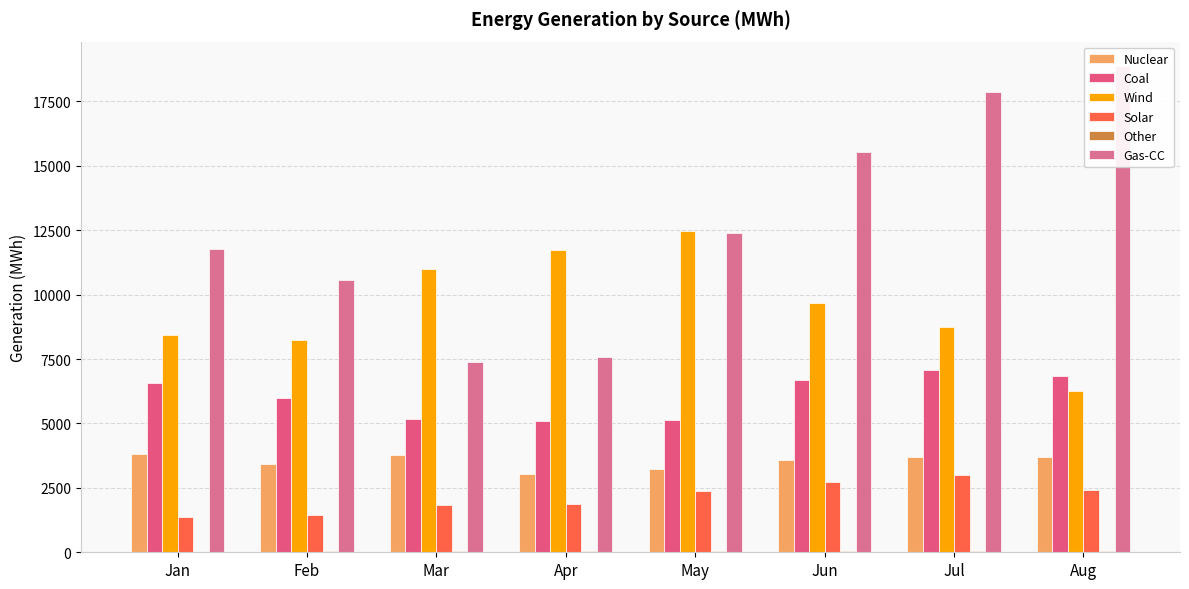

What is the average value of the Solar series?

2131